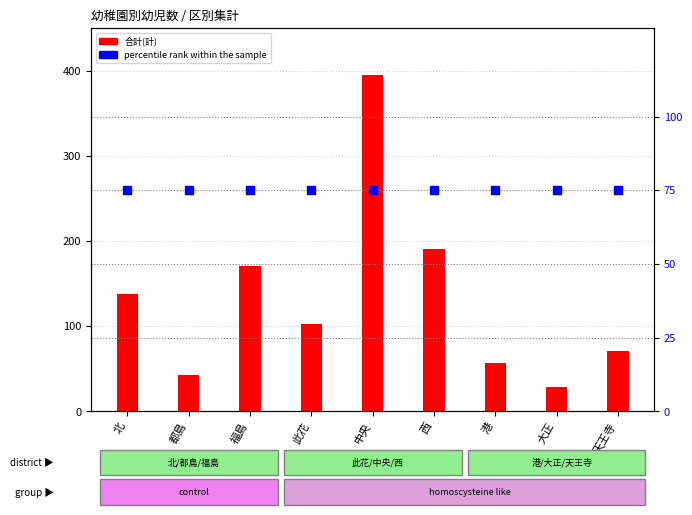

At which category is the sum across all series the highest?

中央